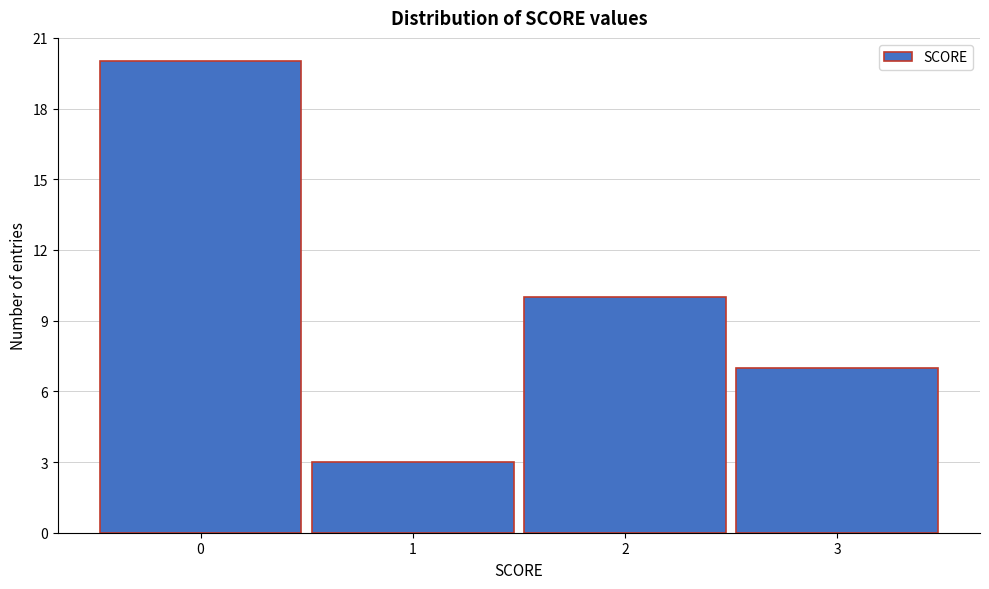

Reading left to right, list all the values displayed in this chart.

20	3	10	7